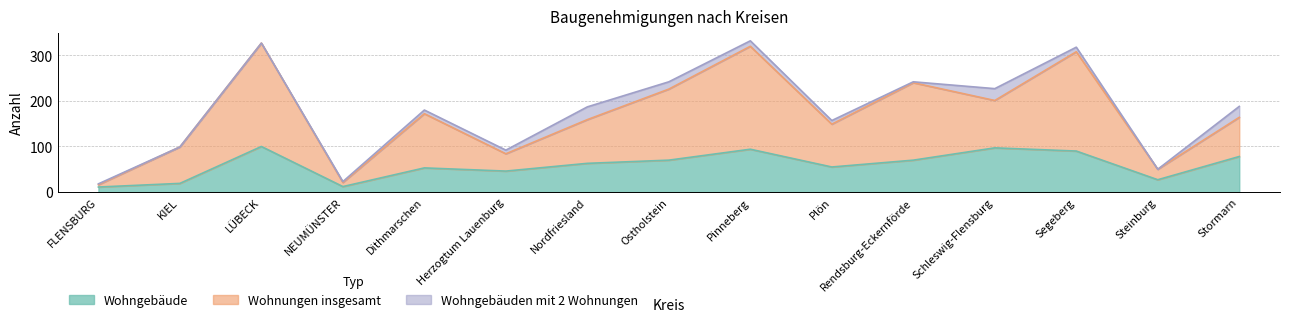

What is the value of the Wohngebäude point at the 8th from the left?

70